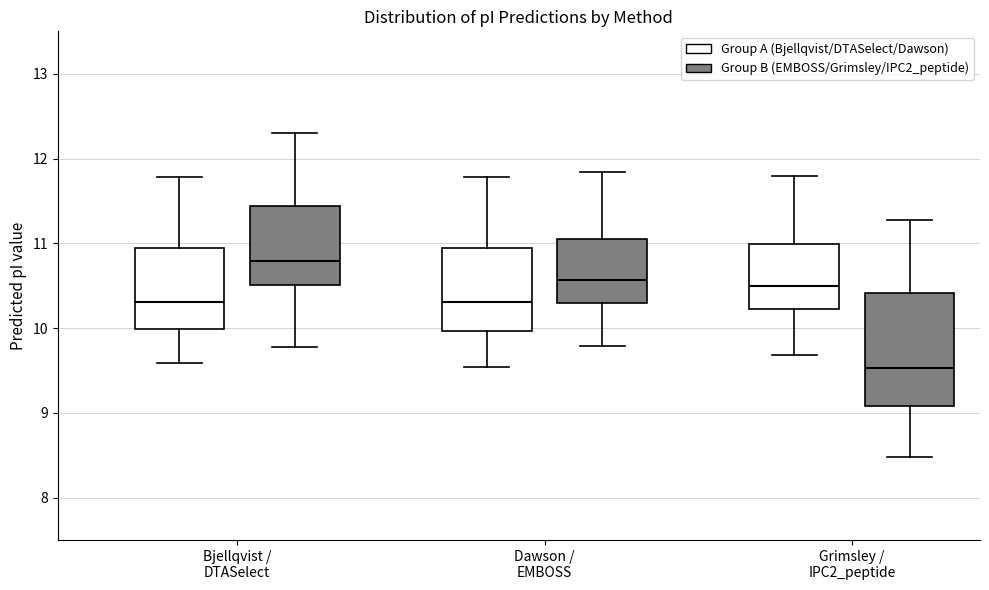

Reading left to right, read every box against the y-axis: the position of its median line, the range the box covers, and the ends of its whiskers. The values are not printed on the chart, so give them approximately, as read against the axis.

Bjellqvist / DTASelect (Group A (Bjellqvist/DTASelect/Dawson)): median 10.3, box 10.0 to 10.9, whiskers 9.6 to 11.8
Bjellqvist / DTASelect (Group B (EMBOSS/Grimsley/IPC2_peptide)): median 10.8, box 10.5 to 11.4, whiskers 9.8 to 12.3
Dawson / EMBOSS (Group A (Bjellqvist/DTASelect/Dawson)): median 10.3, box 10.0 to 10.9, whiskers 9.5 to 11.8
Dawson / EMBOSS (Group B (EMBOSS/Grimsley/IPC2_peptide)): median 10.6, box 10.3 to 11.1, whiskers 9.8 to 11.8
Grimsley / IPC2_peptide (Group A (Bjellqvist/DTASelect/Dawson)): median 10.5, box 10.2 to 11.0, whiskers 9.7 to 11.8
Grimsley / IPC2_peptide (Group B (EMBOSS/Grimsley/IPC2_peptide)): median 9.5, box 9.1 to 10.4, whiskers 8.5 to 11.3